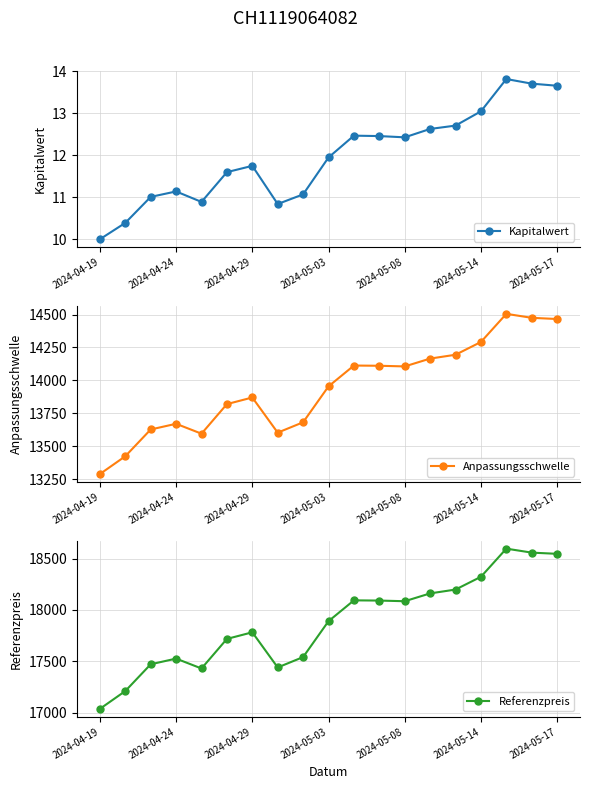

What is the lowest value of the Kapitalwert series?

10.0